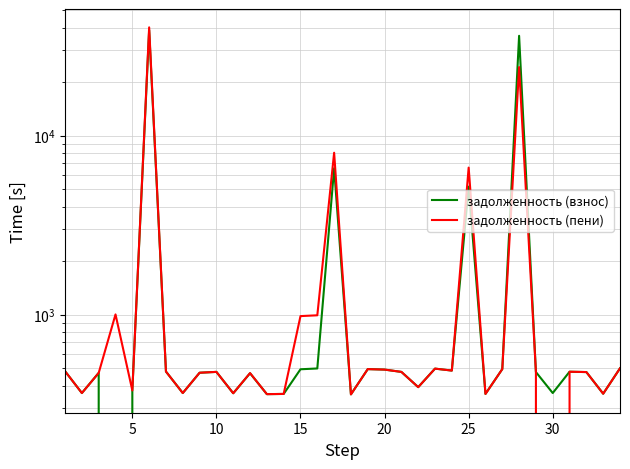

What is the highest value of the задолженность (пени) series?

40206.0